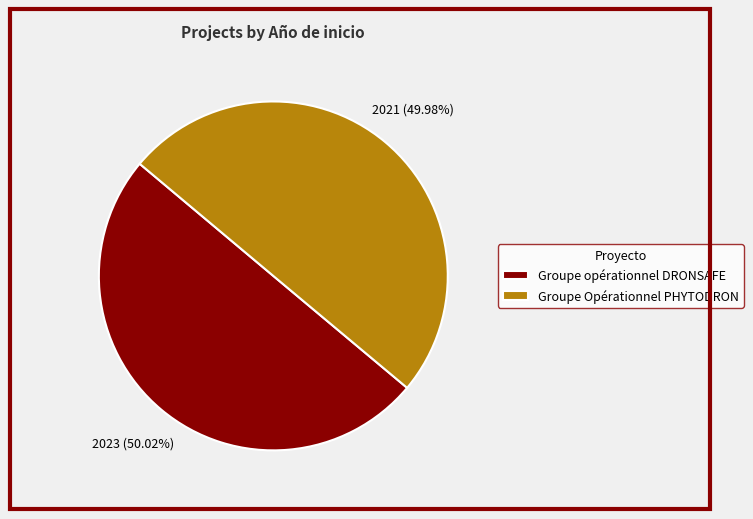

Count the number of slices in the pie.

2